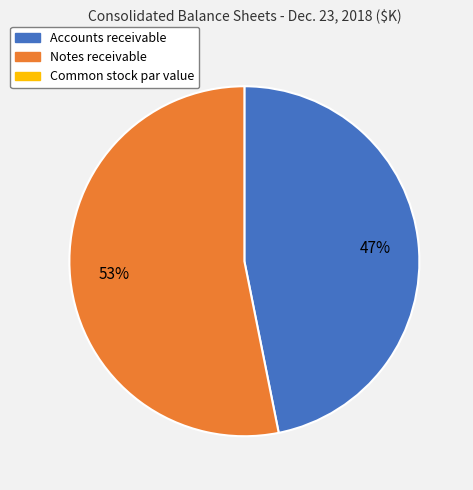

Count the number of slices in the pie.

2